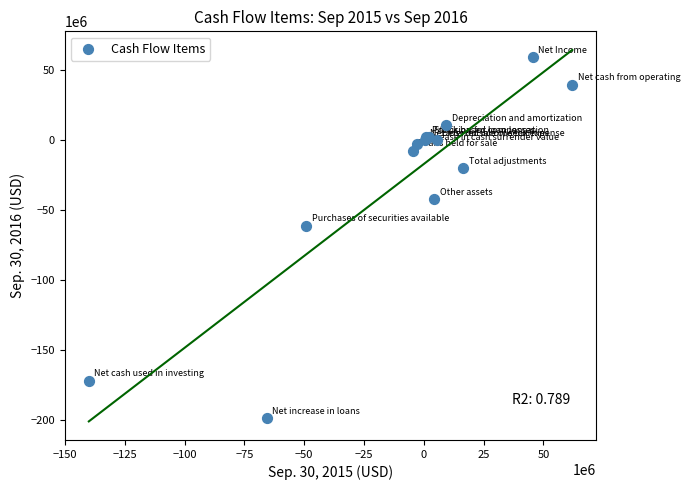

What Y value in the scatter plot is closest to -69631000?

-60888000